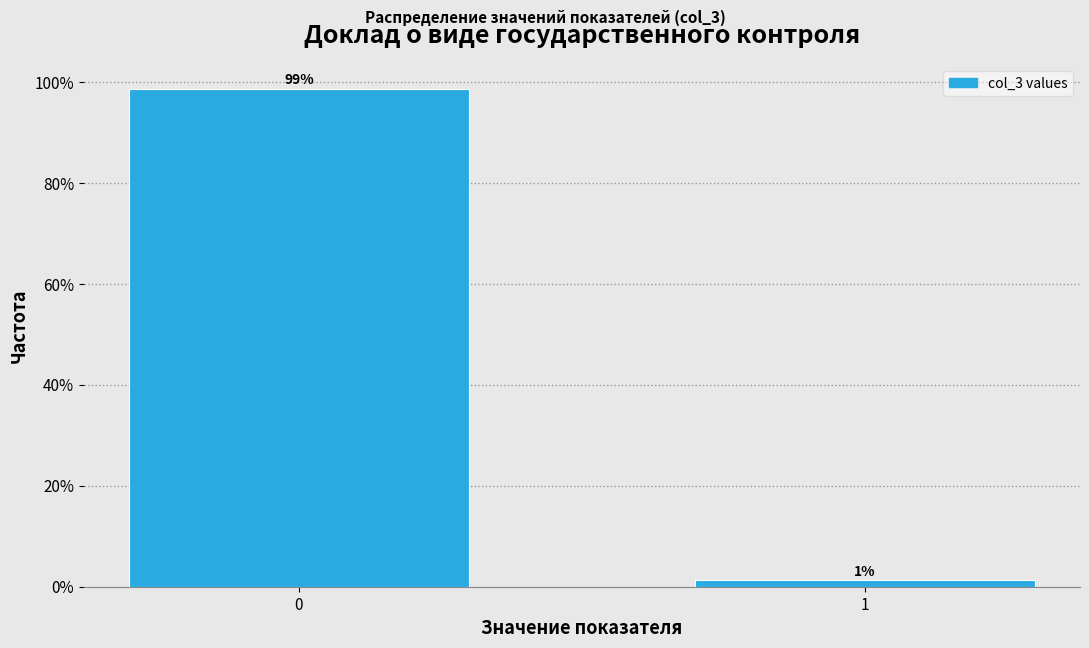

What is the greatest value displayed?

98.7